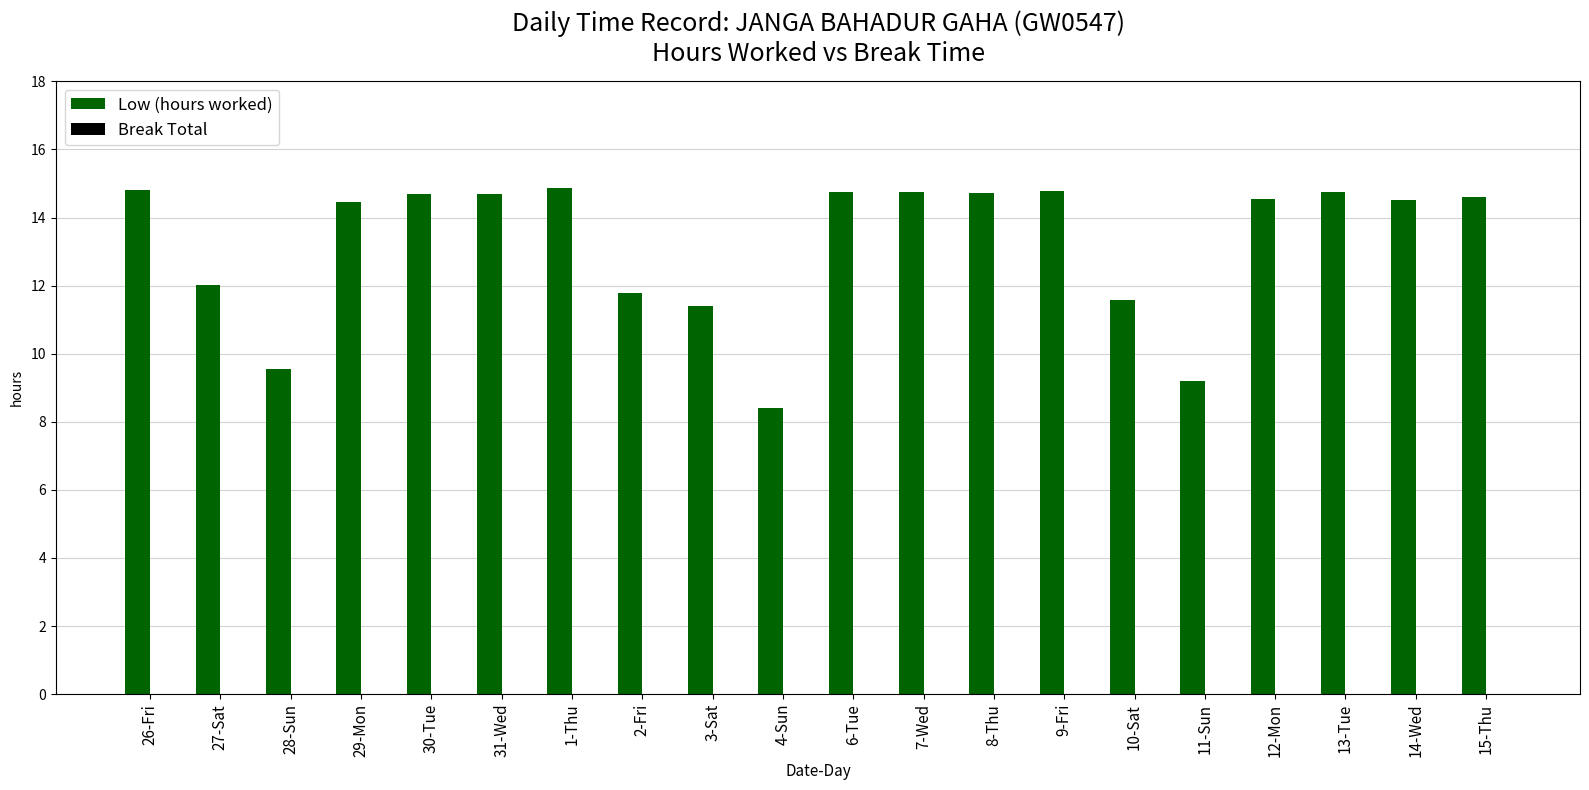

What is the label of the 6th bar from the left?

31-Wed